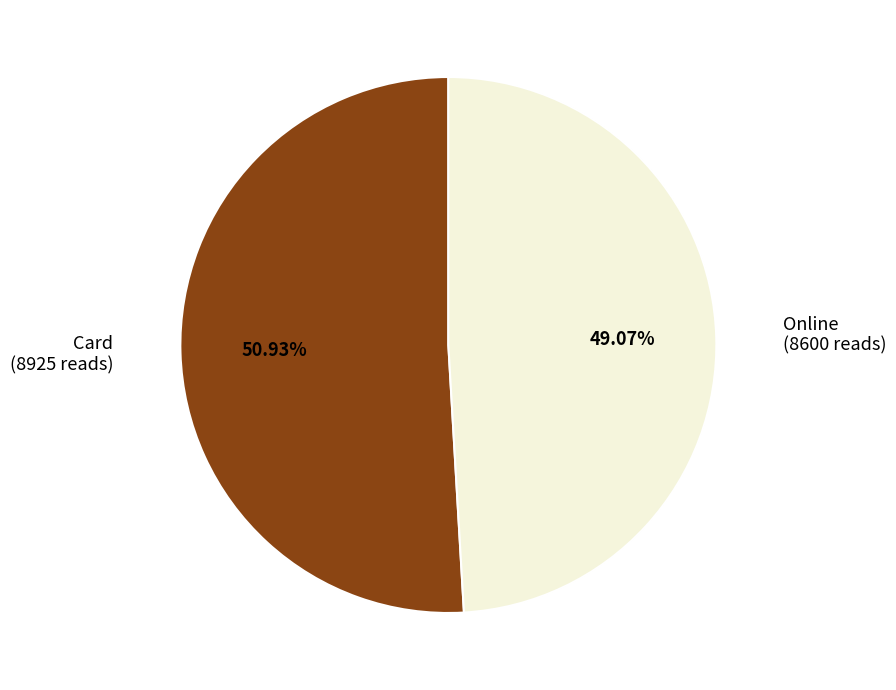

To the nearest percent, what portion does Online represent?

49%